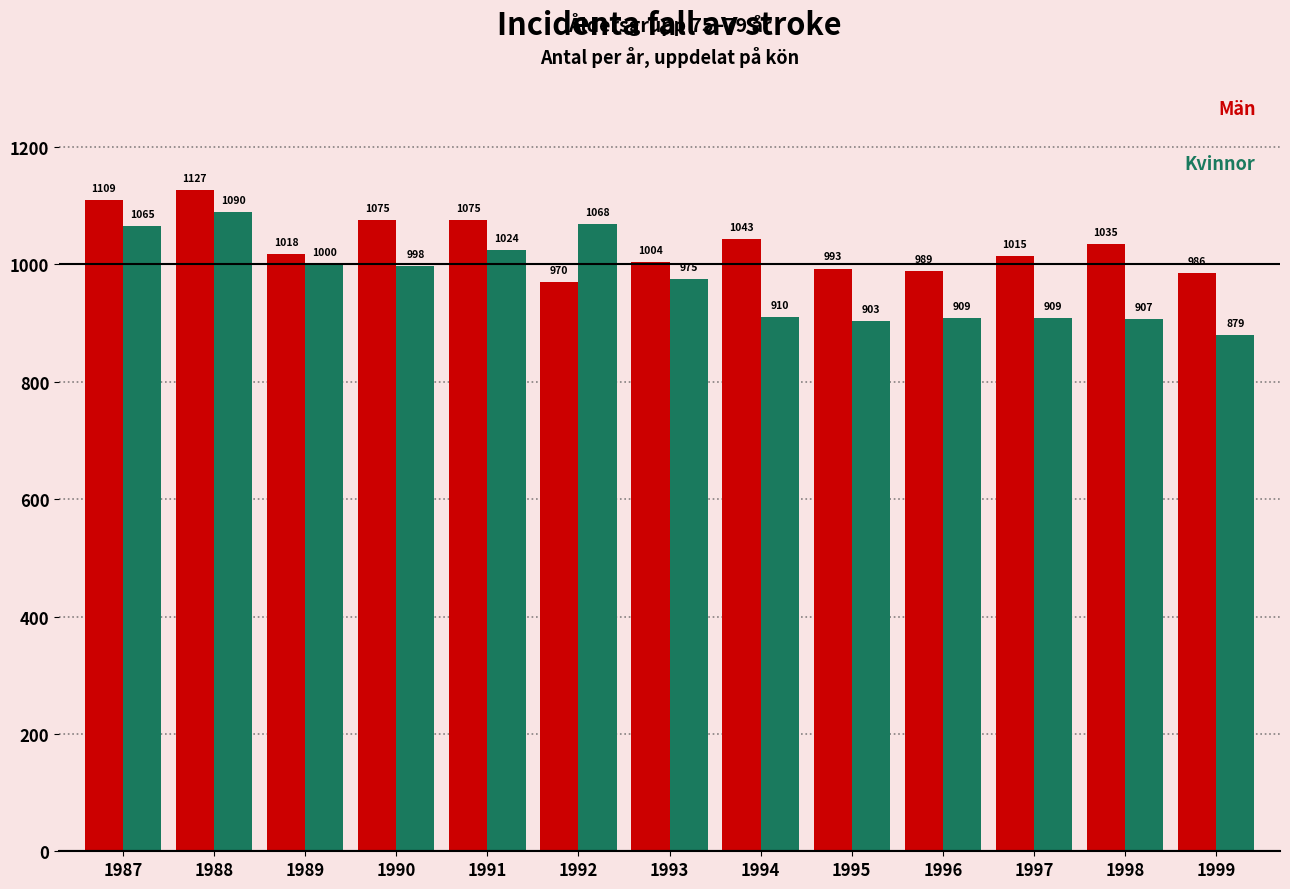

How many data points does each series have?

13